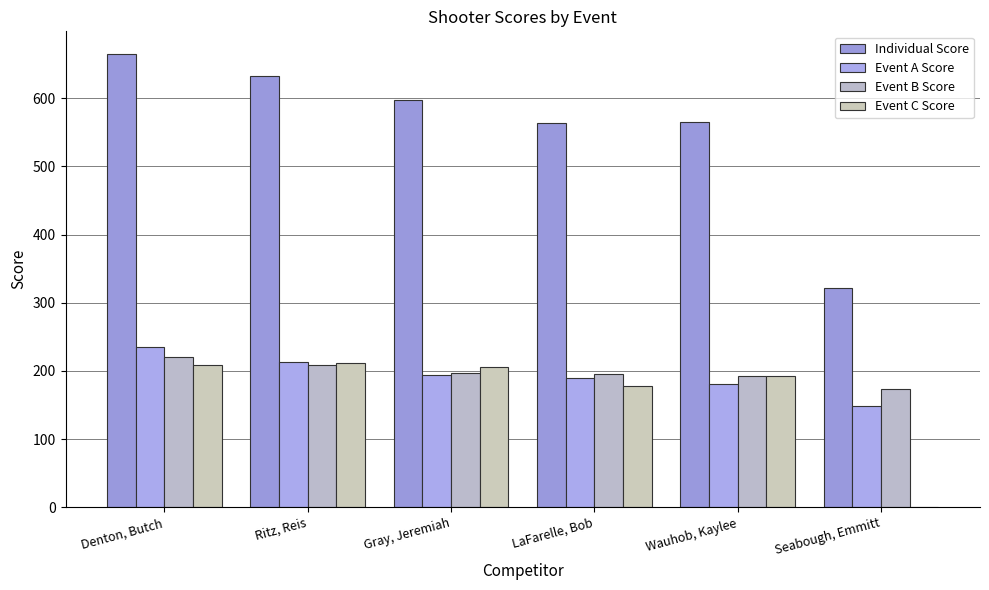

Where does the Individual Score series first go above 597?

Denton, Butch